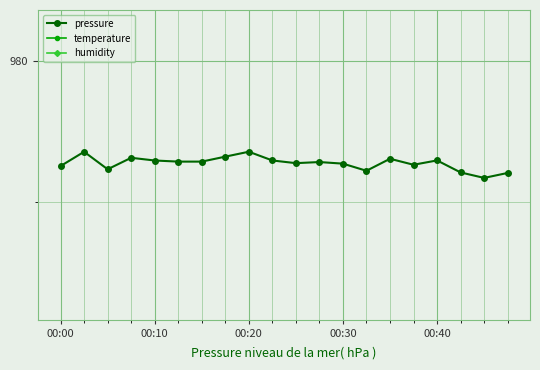

Rank the series at 18 from lowest to highest value.

pressure, temperature, humidity